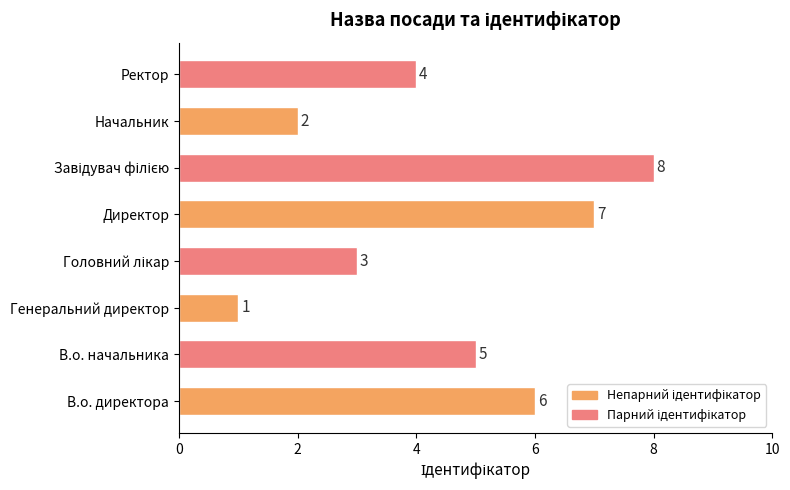

Where is the data nearest to the value 4?

Ректор